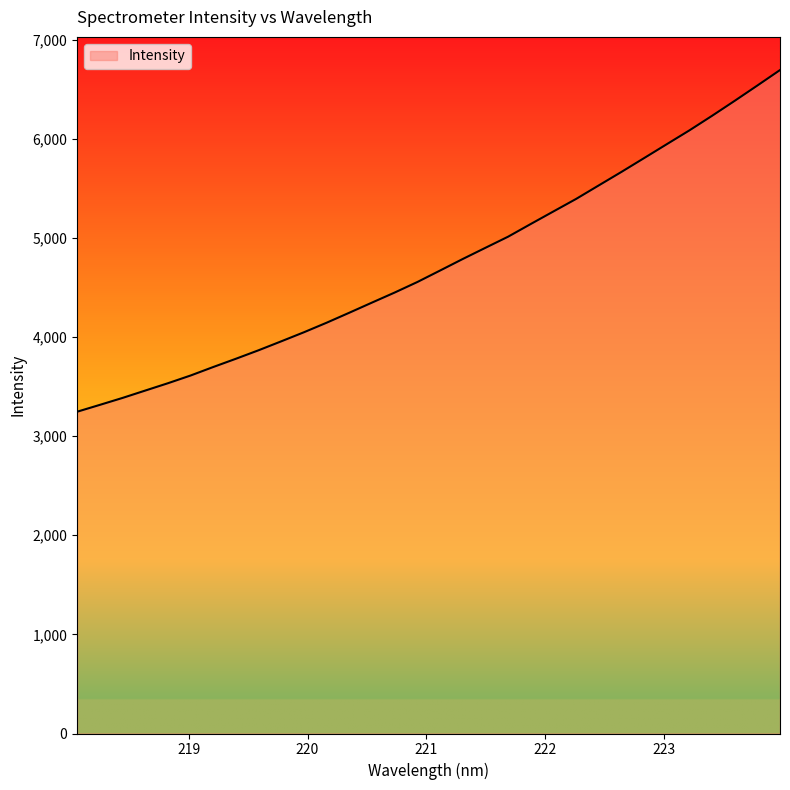

What is the maximum value shown in the chart?

6693.0